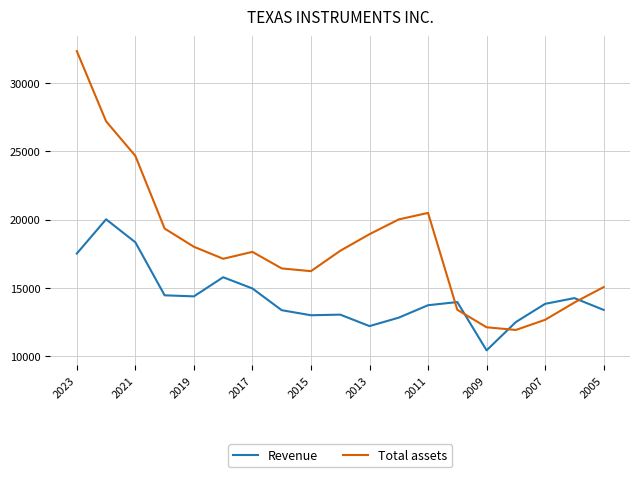

Rank the series by their maximum value, from highest to lowest.

Total assets, Revenue